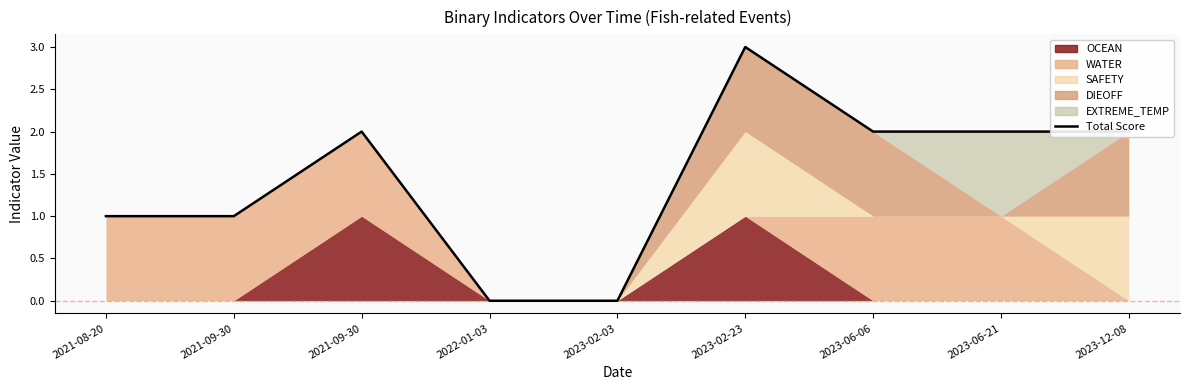

Is it true that the value at 2023-02-23 is 2?

False